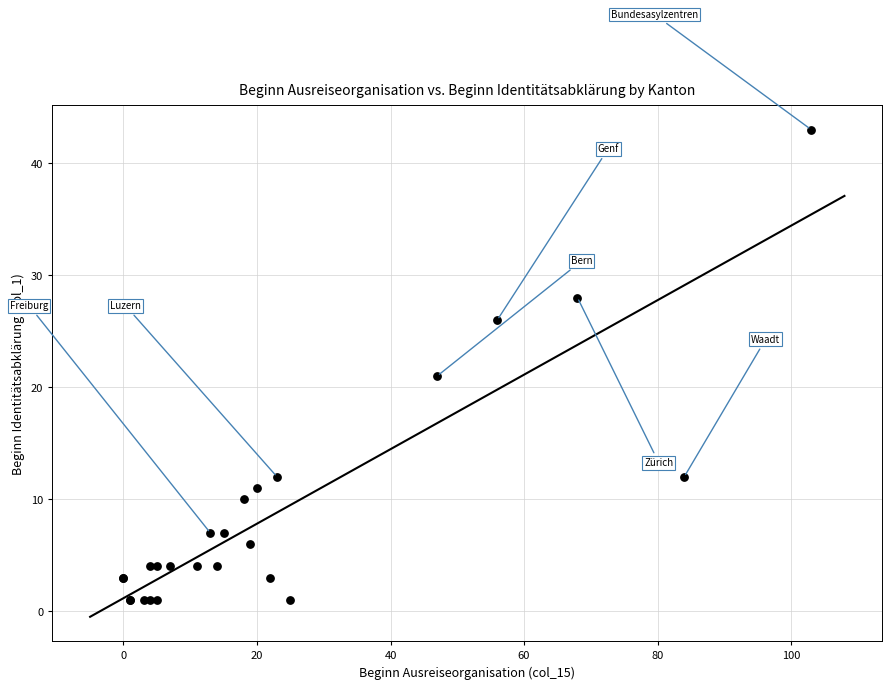

What Y value in the scatter plot is closest to 22?

21